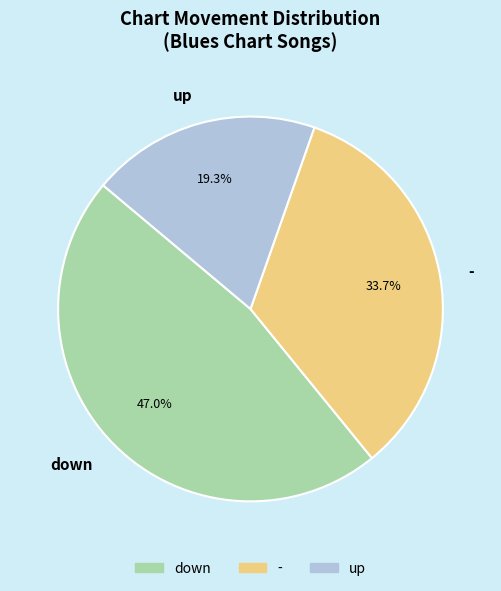

Is the sum of up and down greater than half?

Yes